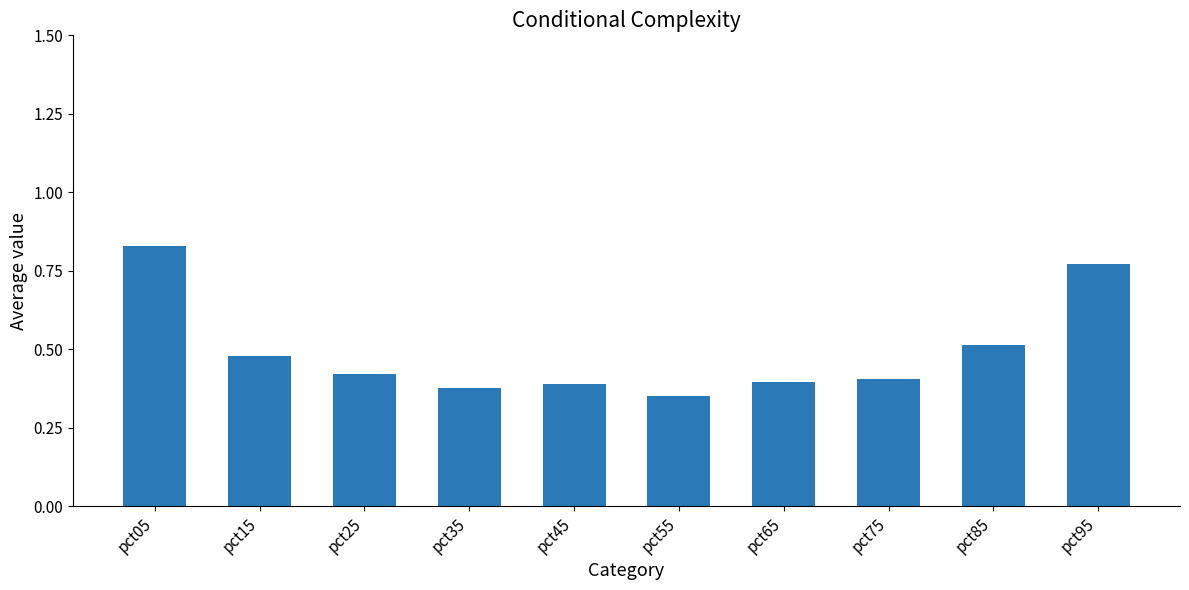

Count the values in the range 0 to 1.

10